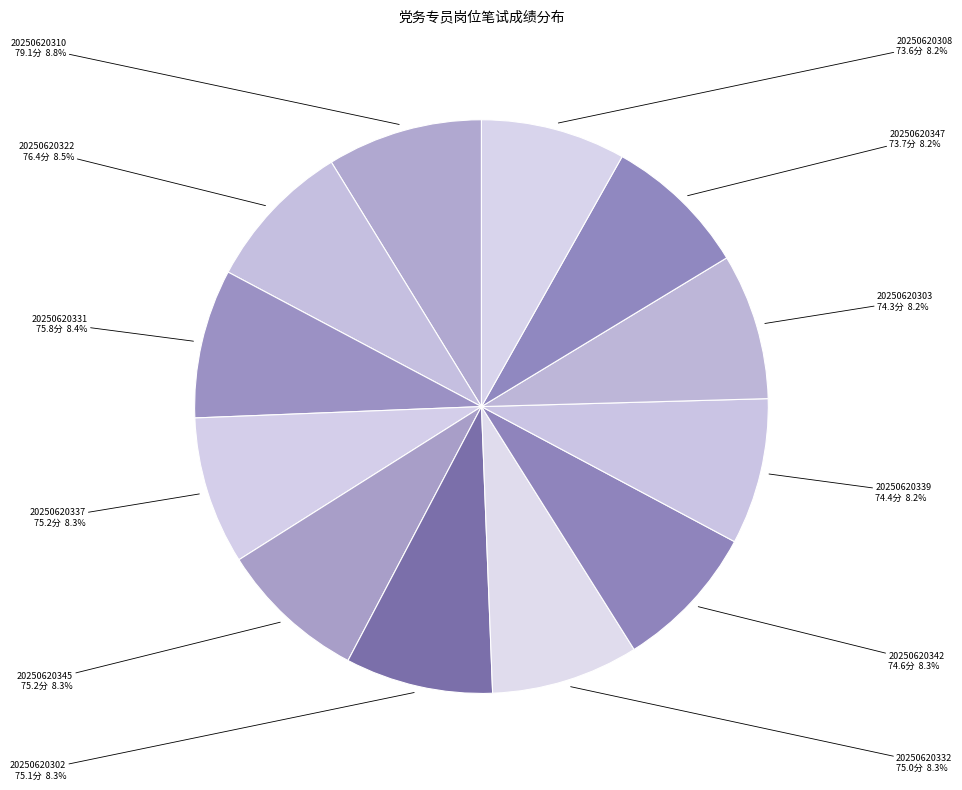

Which category has the smallest portion of the pie?

20250620308
73.6